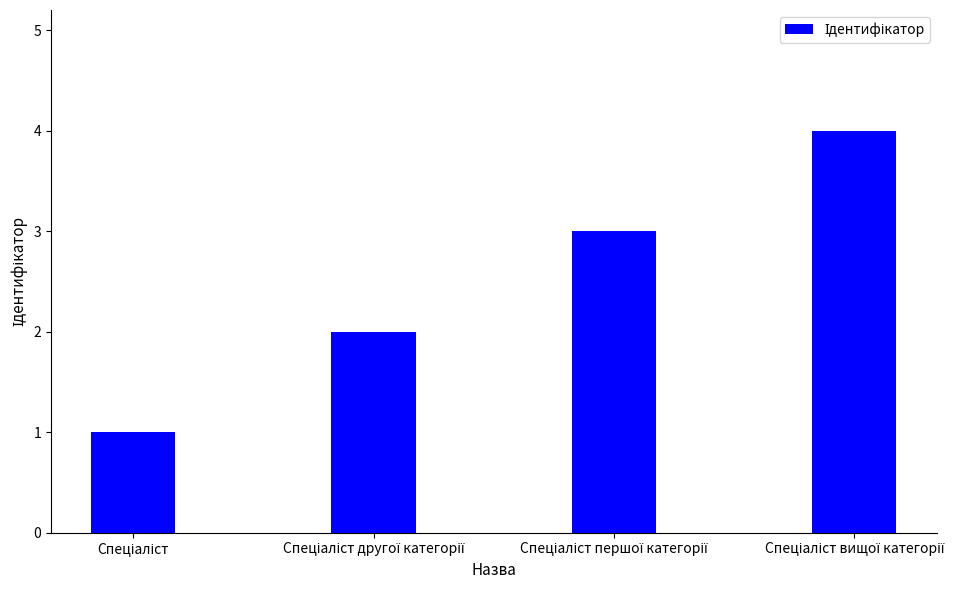

What is the greatest value displayed?

4